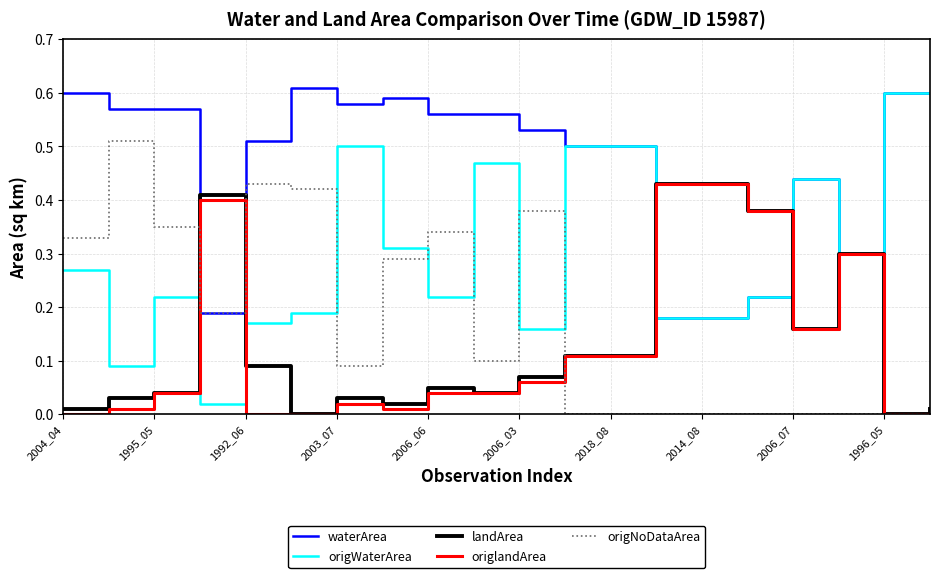

How many intersections are there between origWaterArea and origNoDataArea?

5